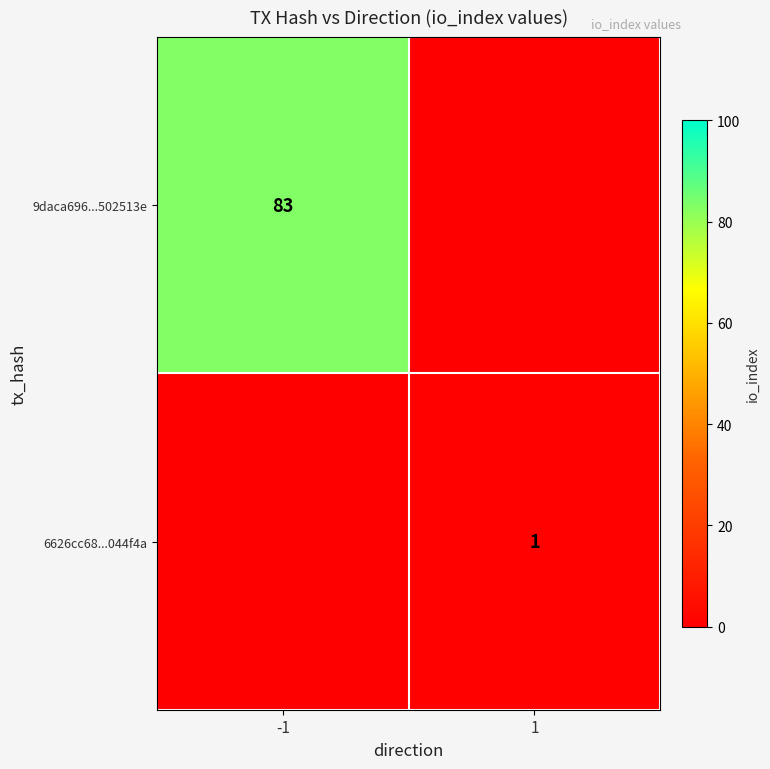

Is the value of 9daca696...502513e at -1 greater than the value of 6626cc68...044f4a at 1?

Yes